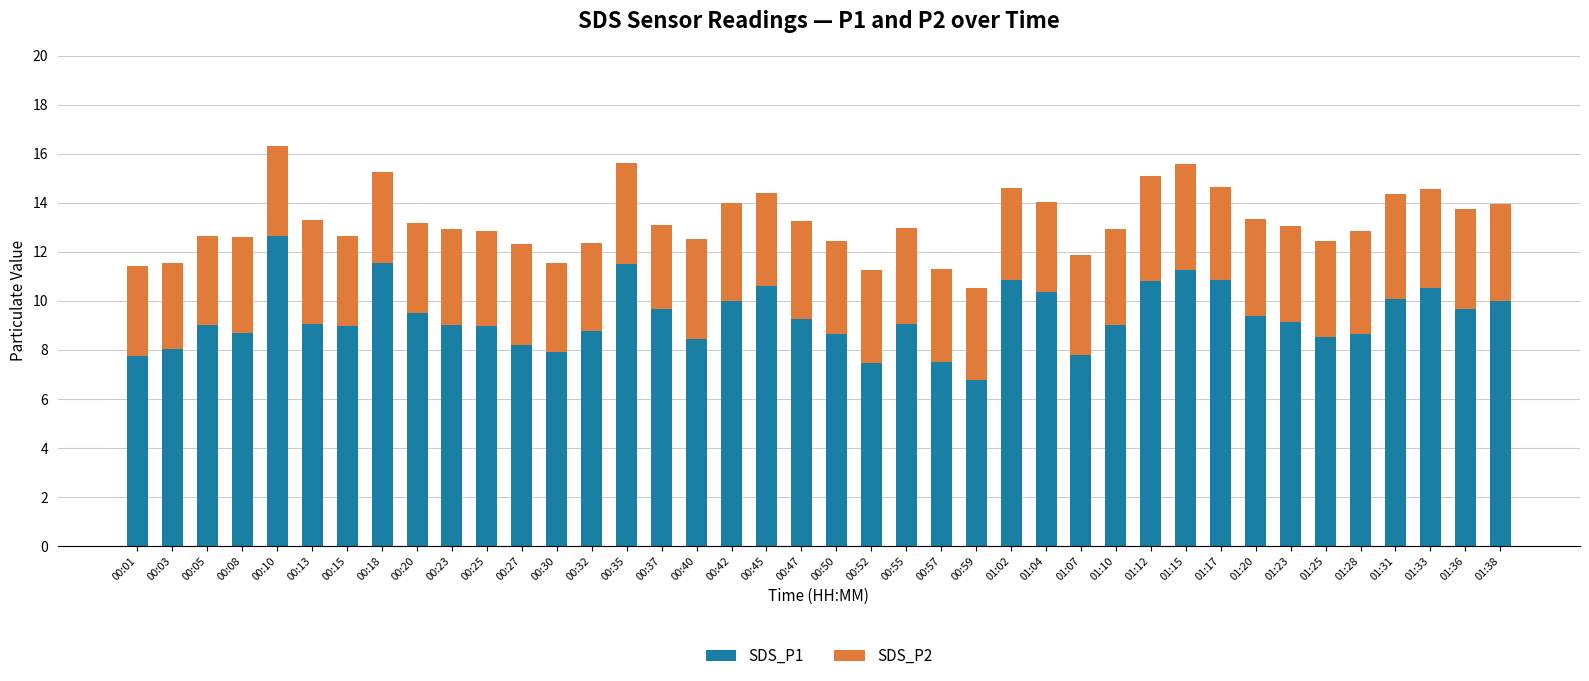

Count the number of data series in this chart.

2